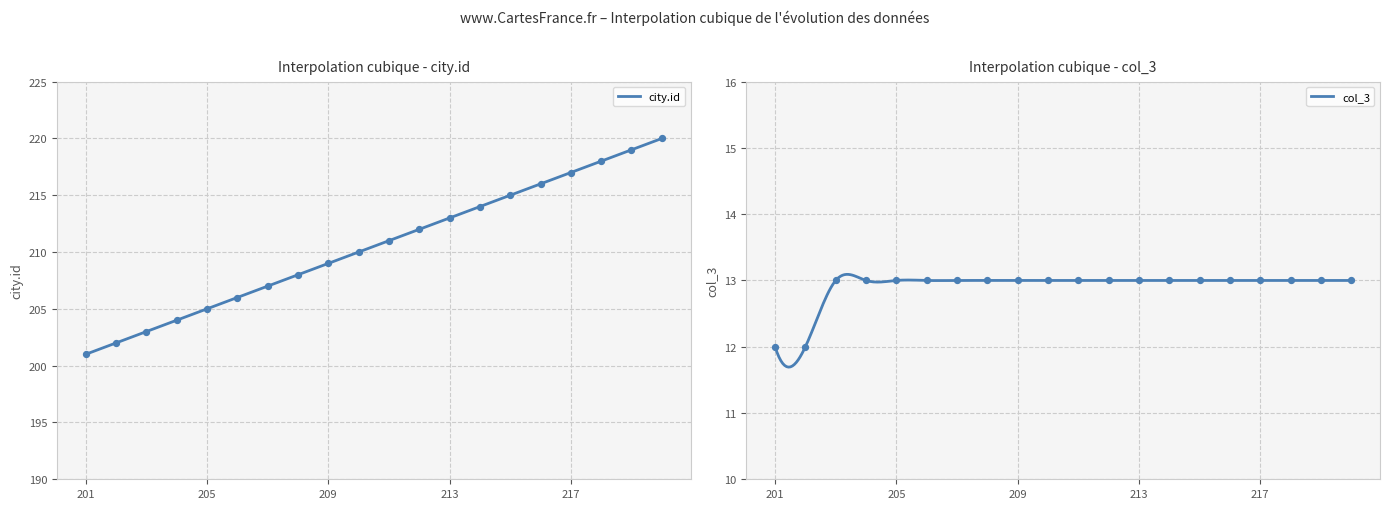

Which series reaches the maximum Y coordinate?

city.id